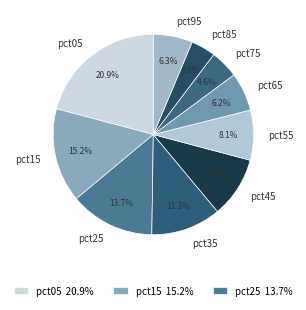

Is pct55 the majority of the pie?

No